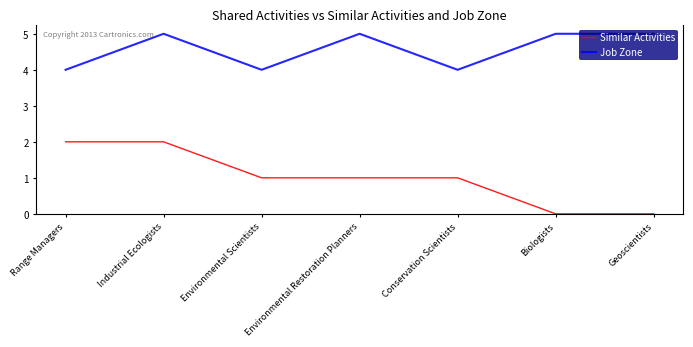

At Biologists, list the series in order from smallest to largest.

Similar Activities, Job Zone